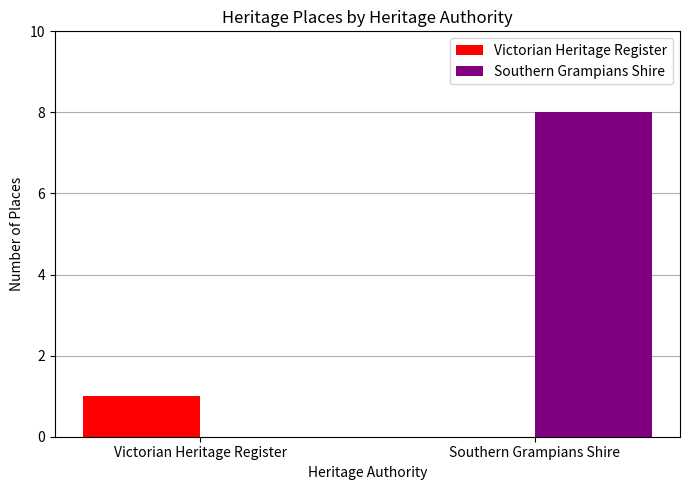

At which category is the sum across all series the highest?

Southern Grampians Shire